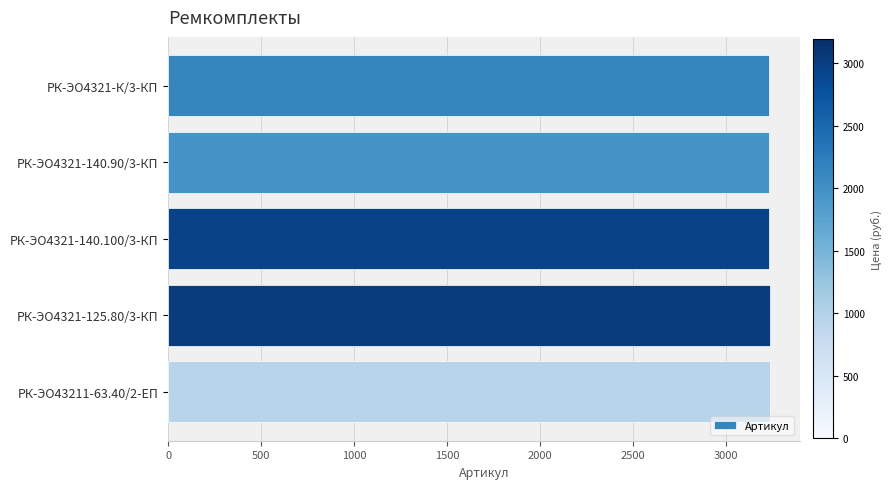

What is the difference between the second highest and minimum values?

3